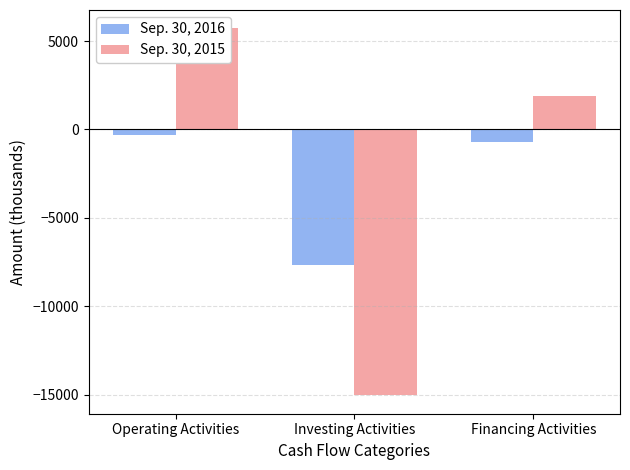

What are all the series names shown in the legend?

Sep. 30, 2016, Sep. 30, 2015